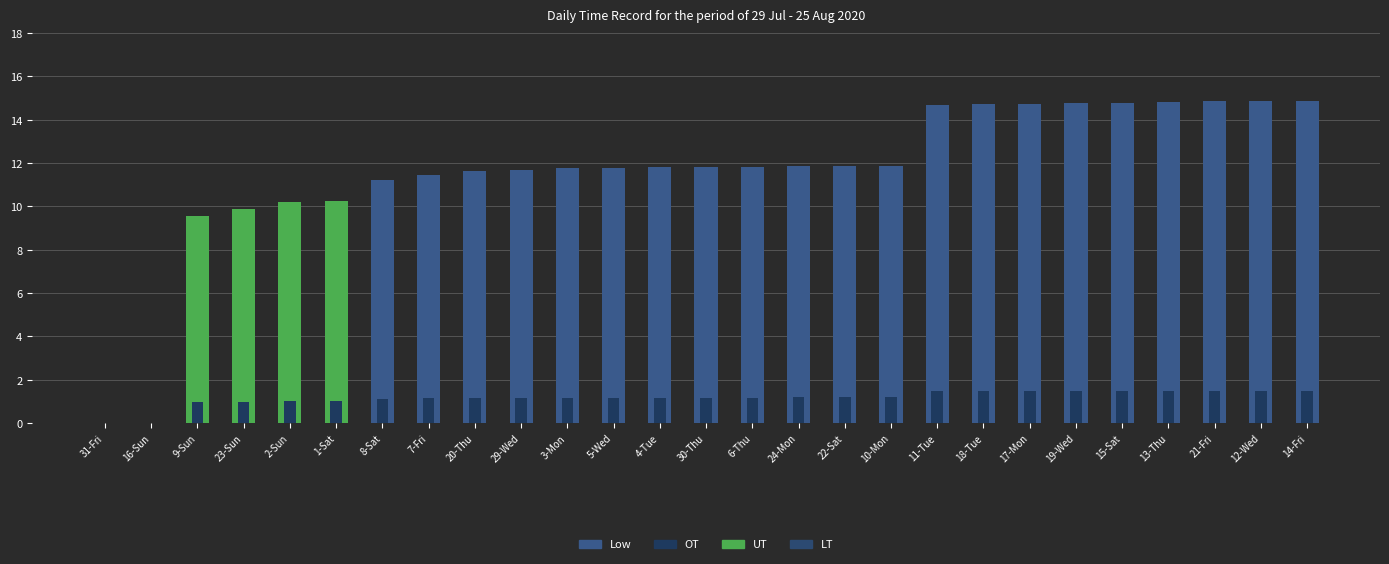

Between 20-Thu and 23-Sun, which is larger?

20-Thu